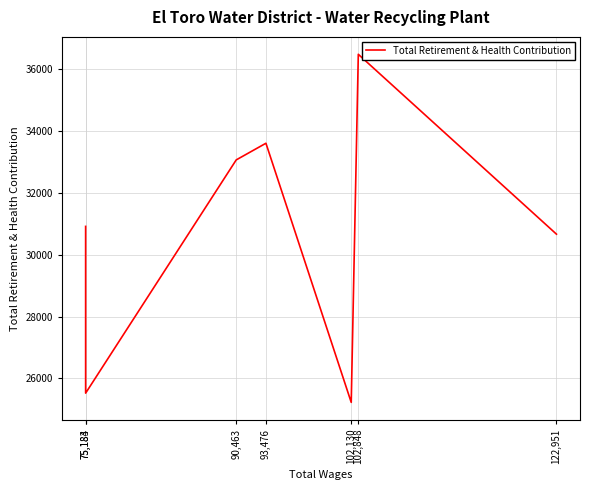

How many values are below 30917?

3